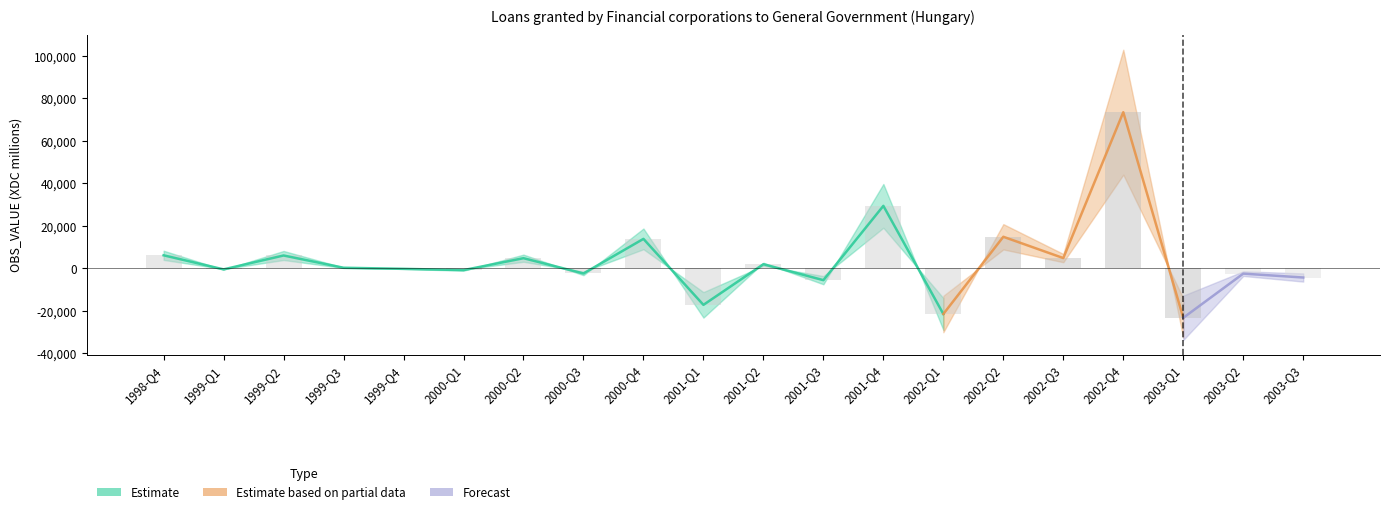

Is it true that negative equals -512 at 2003-Q2?

False